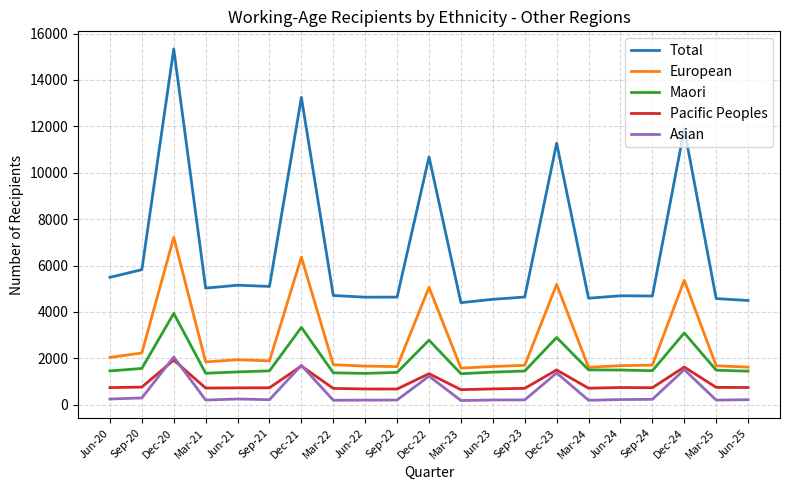

How many values in the Total series are below 4707?

10